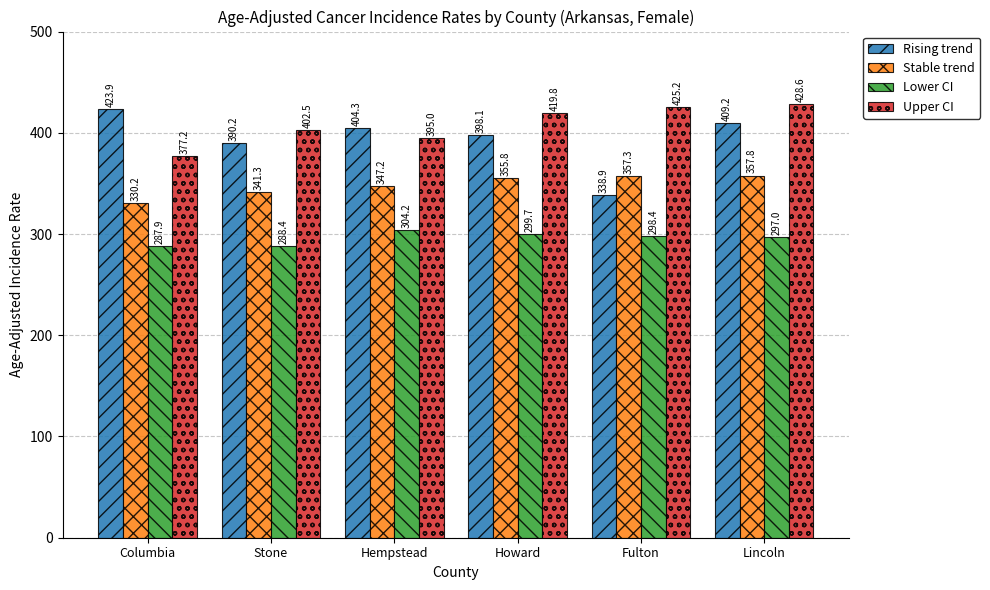

What position from the left is Stone?

2